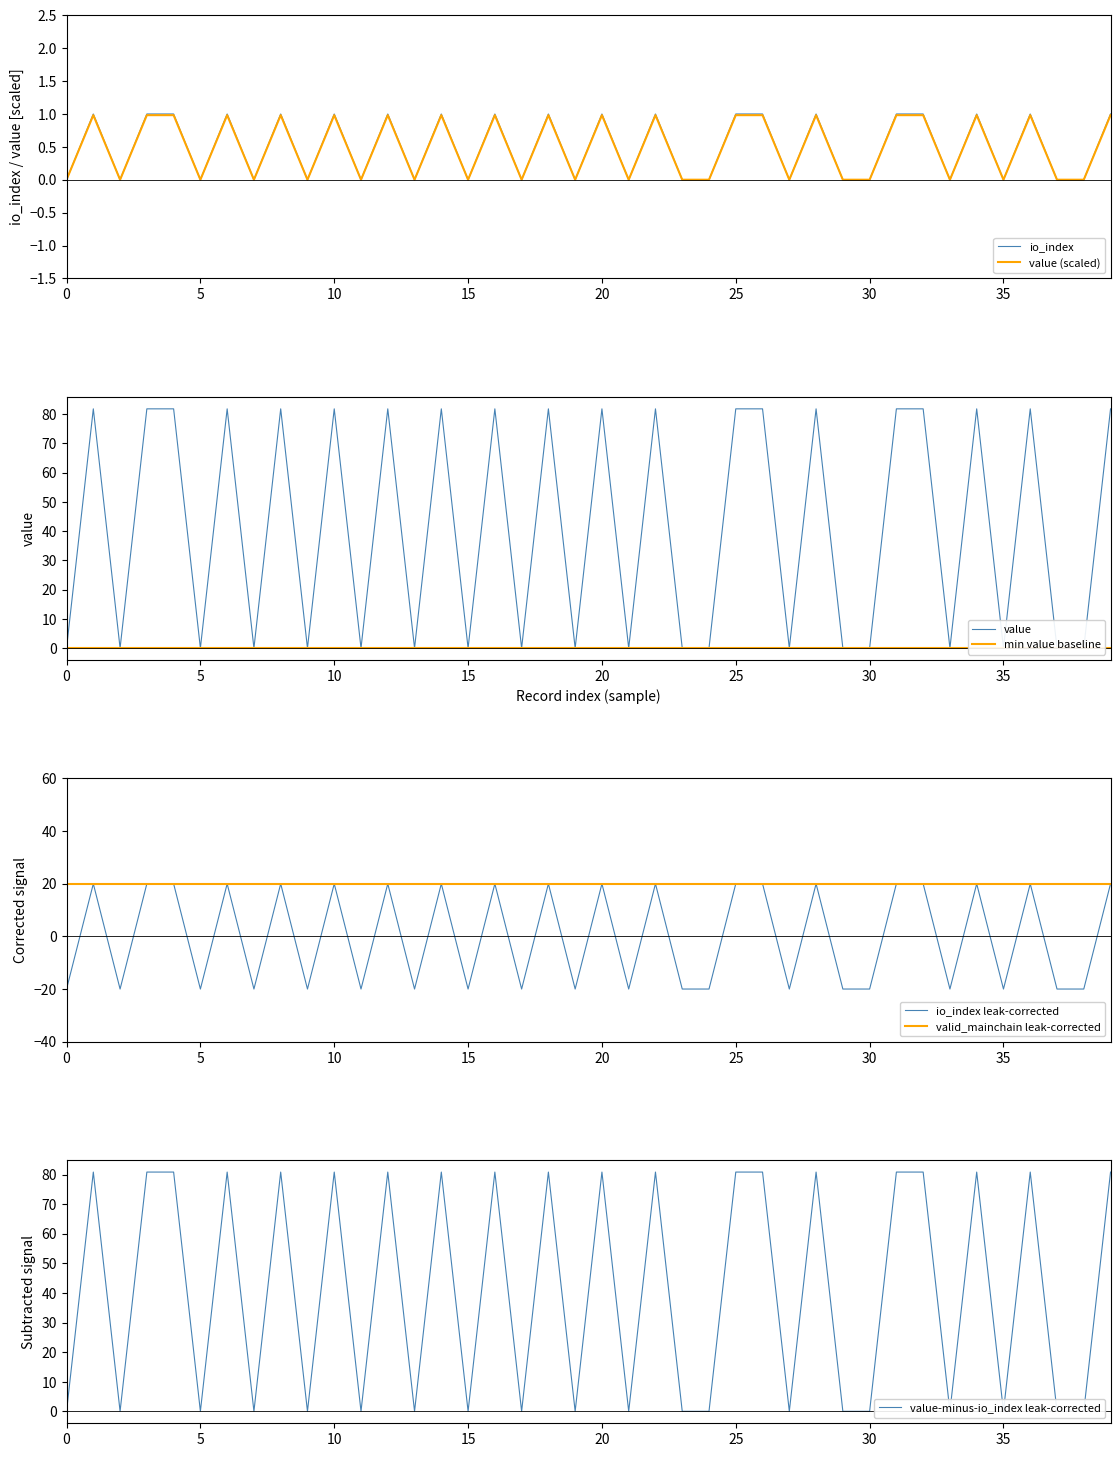

Reading left to right, what are all the values shown in this chart?

io_index: 0=0.0	1=1.0	2=0.0	3=1.0	4=1.0	5=0.0	6=1.0	7=0.0	8=1.0	9=0.0	10=1.0	11=0.0	12=1.0	13=0.0	14=1.0	15=0.0	16=1.0	17=0.0	18=1.0	19=0.0	20=1.0	21=0.0	22=1.0	23=0.0	24=0.0	25=1.0	26=1.0	27=0.0	28=1.0	29=0.0	30=0.0	31=1.0	32=1.0	33=0.0	34=1.0	35=0.0	36=1.0	37=0.0	38=0.0	39=1.0
value: 0=0.1	1=81.8	2=0.1	3=81.8	4=81.8	5=0.1	6=81.8	7=0.1	8=81.8	9=0.1	10=81.8	11=0.1	12=81.8	13=0.1	14=81.8	15=0.1	16=81.8	17=0.1	18=81.8	19=0.1	20=81.8	21=0.1	22=81.8	23=0.1	24=0.1	25=81.8	26=81.8	27=0.1	28=81.8	29=0.1	30=0.1	31=81.8	32=81.8	33=0.1	34=81.8	35=0.1	36=81.8	37=0.1	38=0.1	39=81.8